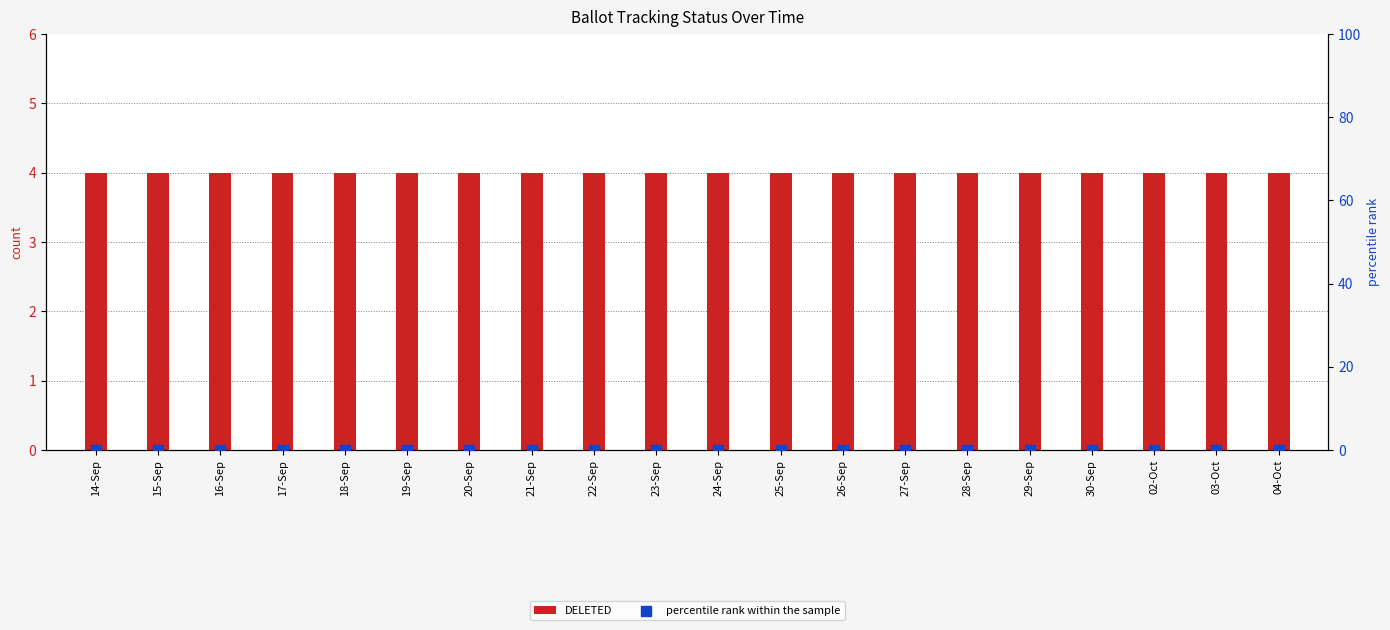

Which series reaches the minimum Y coordinate?

percentile rank within the sample